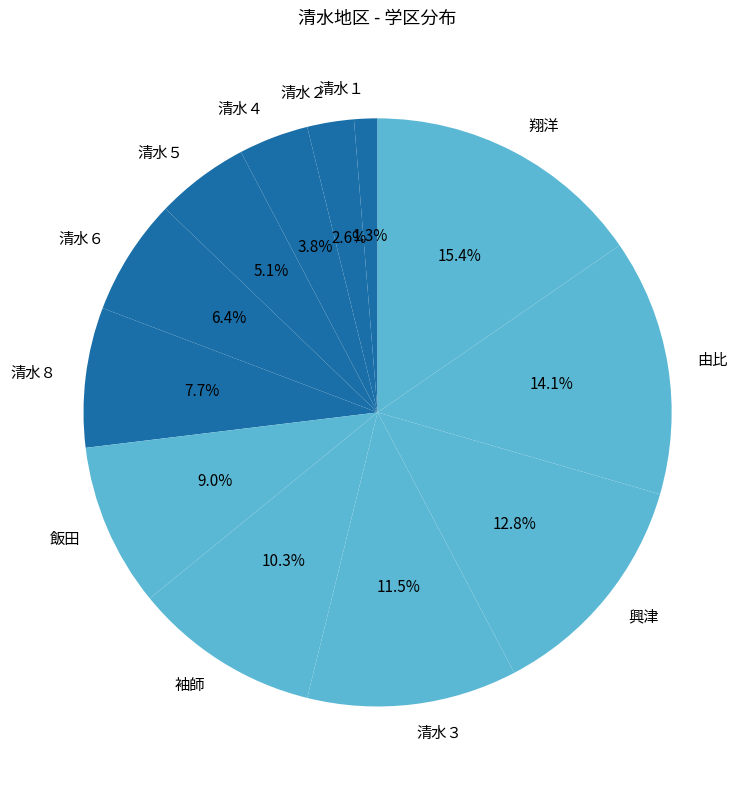

Combined, what portion of the pie is 清水２ and 清水８?

10.3%